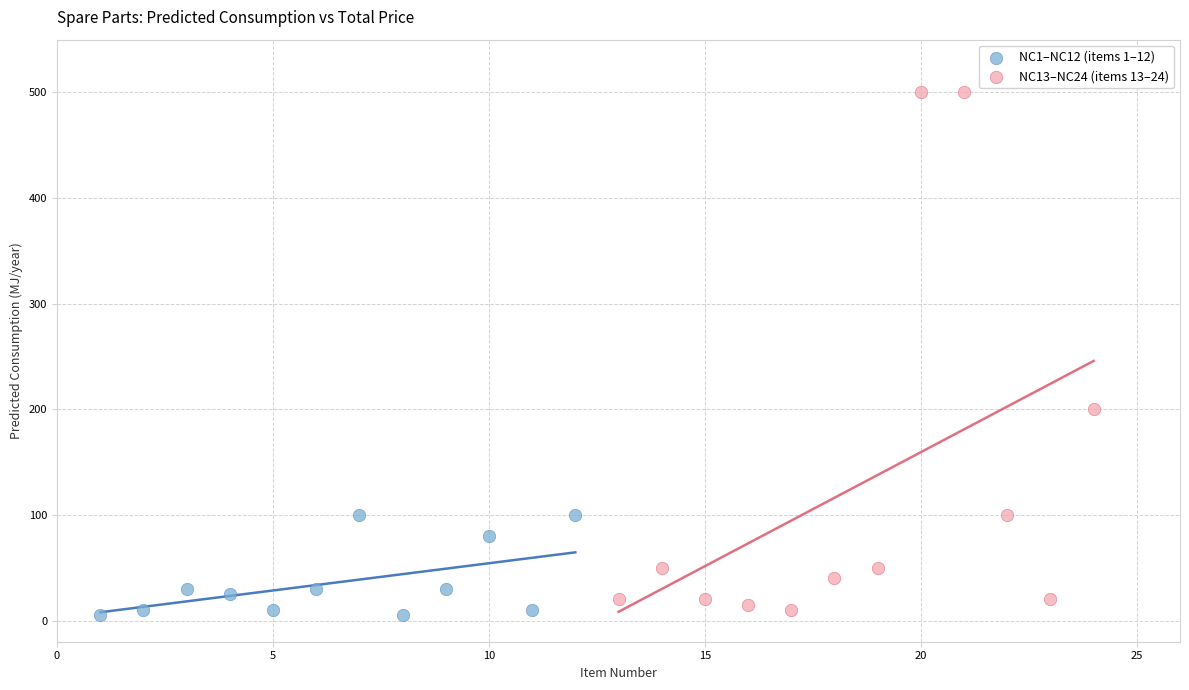

What are all the series names shown in the legend?

NC1–NC12 (items 1–12), NC13–NC24 (items 13–24)